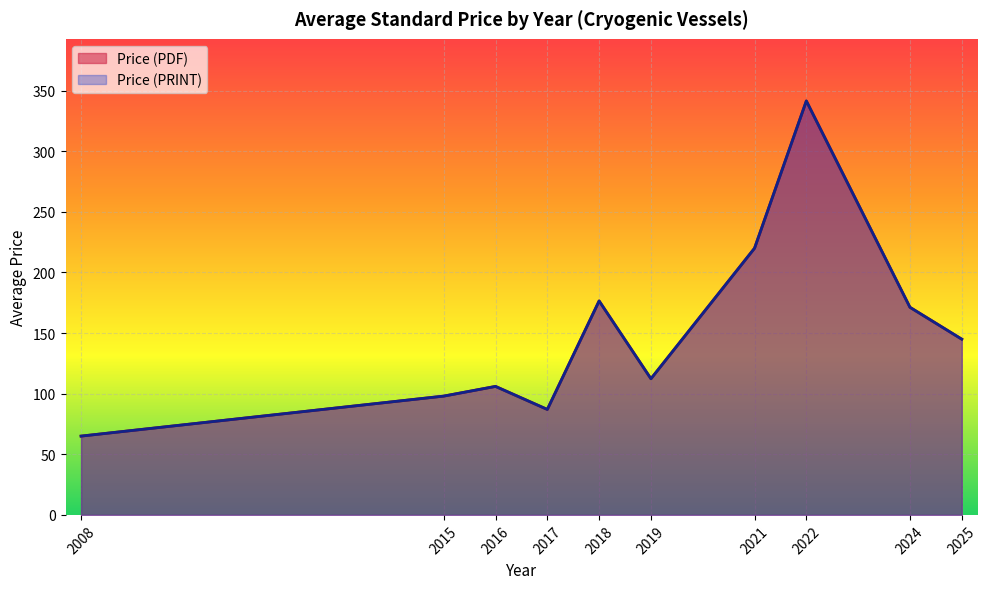

True or false: Price (PDF) has more than 2 points higher than both neighbors.

True